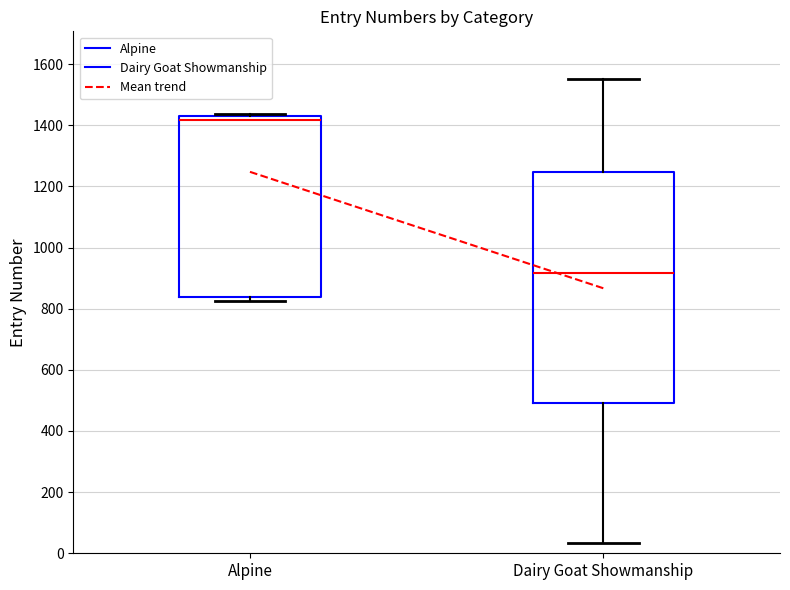

Which box's median line is the lowest?

Dairy Goat Showmanship